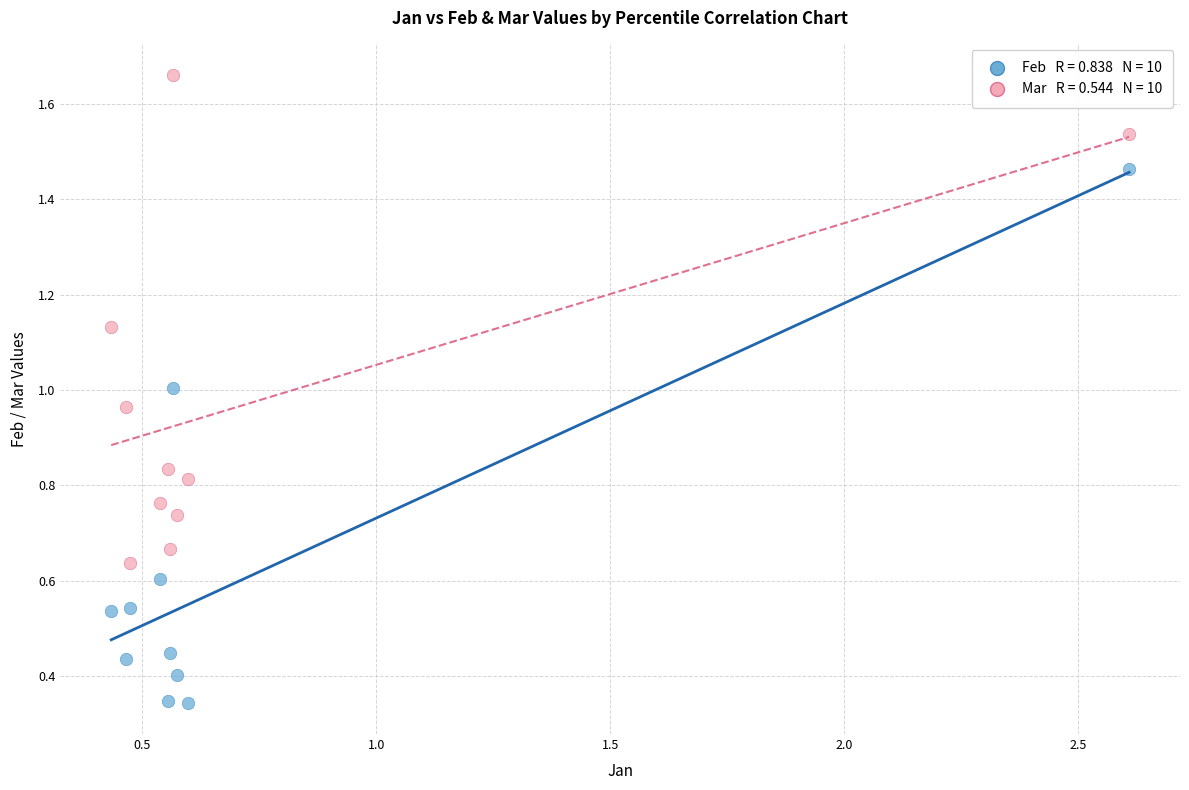

Across all data points, what is the range of Y values (max minus min)?

1.3